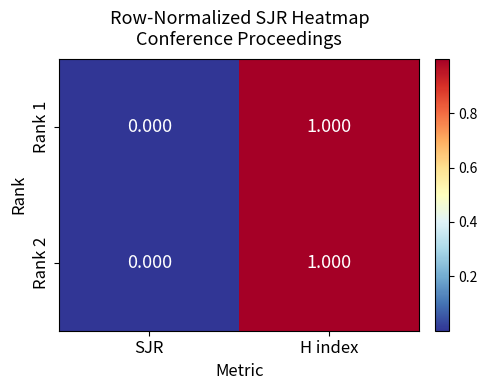

Which label corresponds to the smallest value in the chart?

SJR